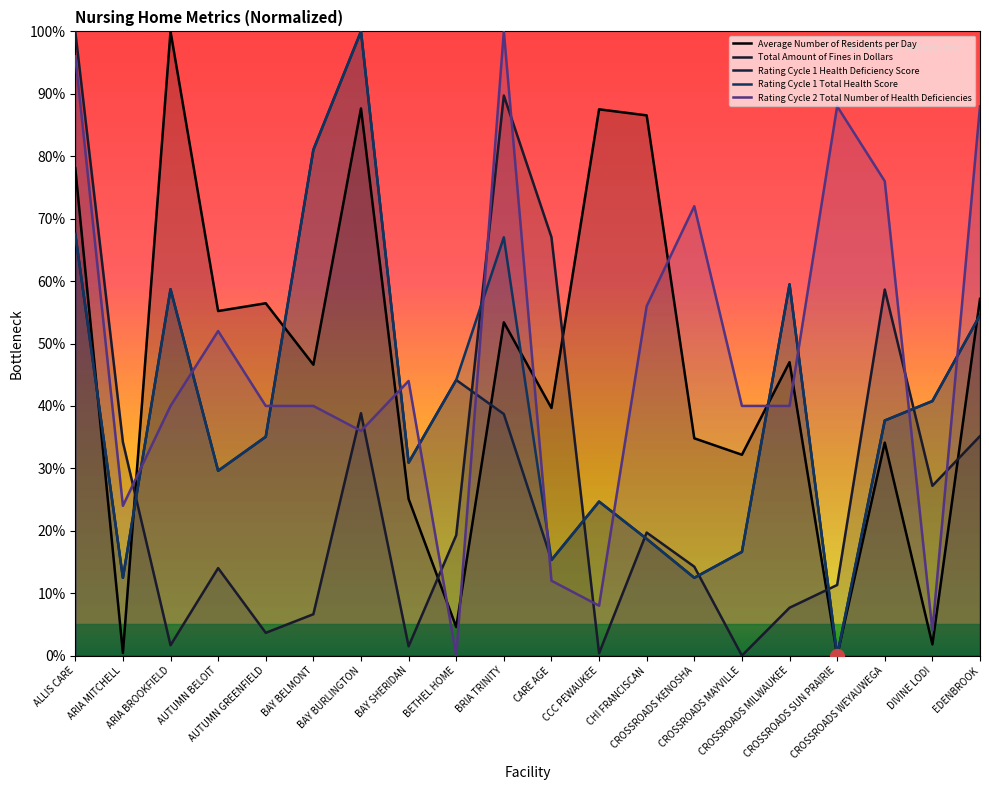

At how many categories does at least one series exceed 0?

20